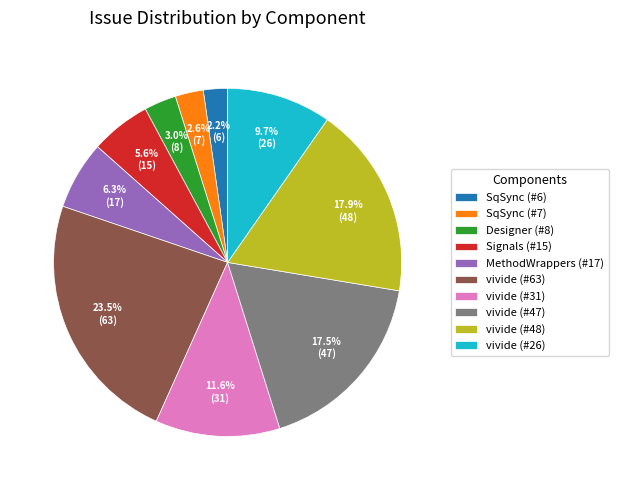

How many slices are in this pie chart?

10